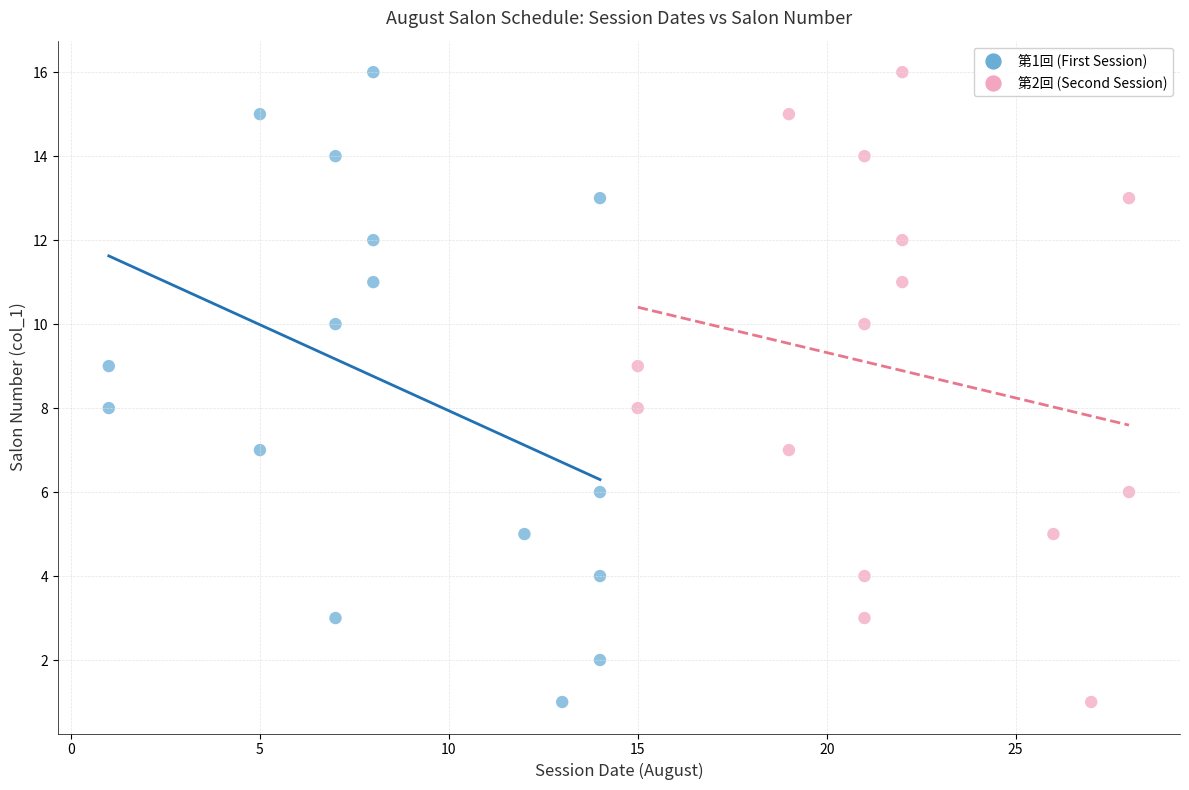

What are all the series names shown in the legend?

第1回 (First Session), 第2回 (Second Session)